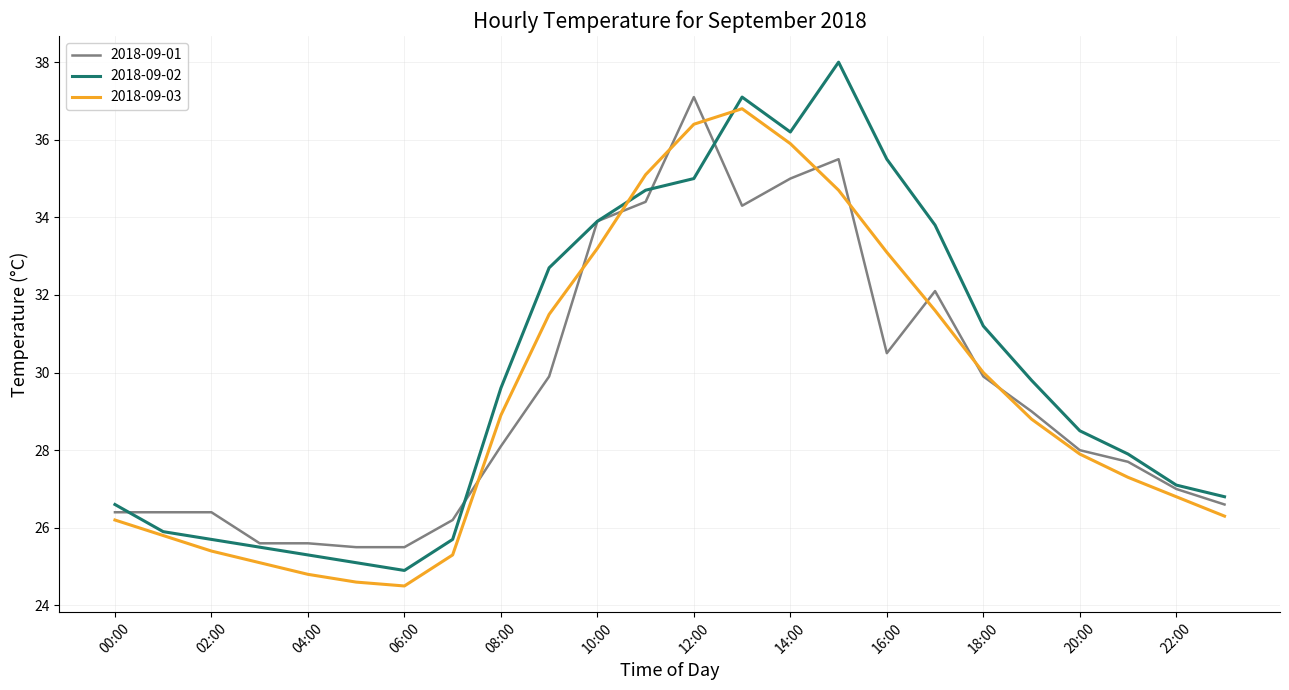

What is the lowest value of the 2018-09-03 series?

24.5